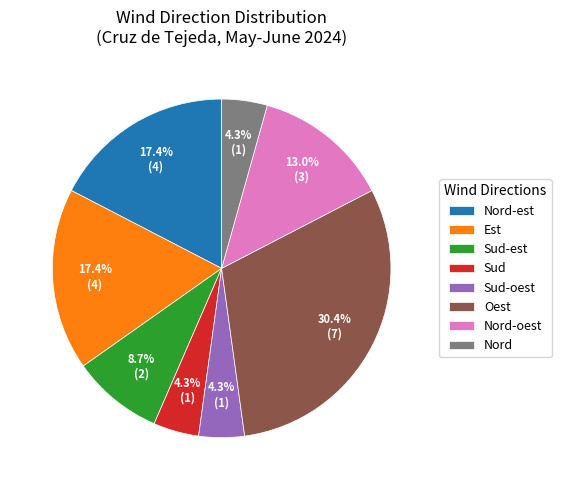

To the nearest percent, what is the difference between the largest and smallest slice percentages?

26%